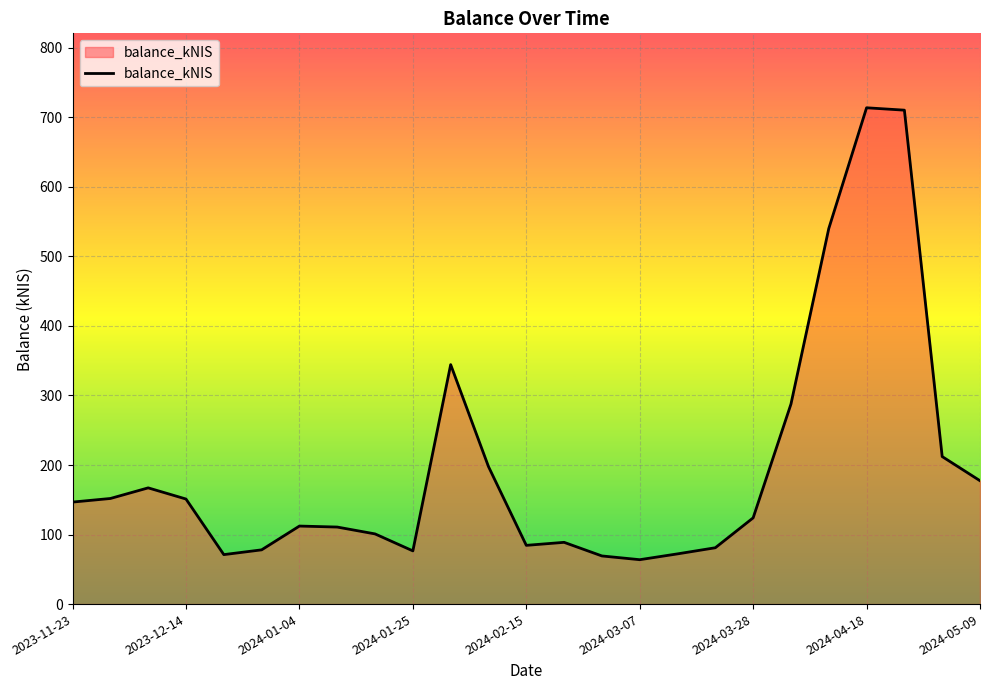

What is the smallest value displayed?

63.9